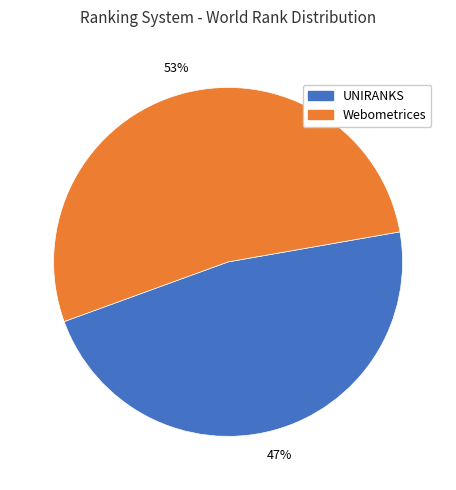

Is there a majority slice in this chart?

Yes